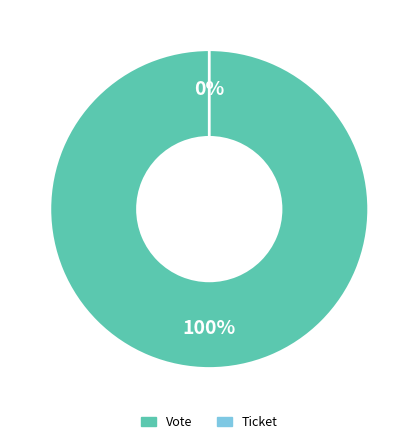

How many slices are in this pie chart?

2